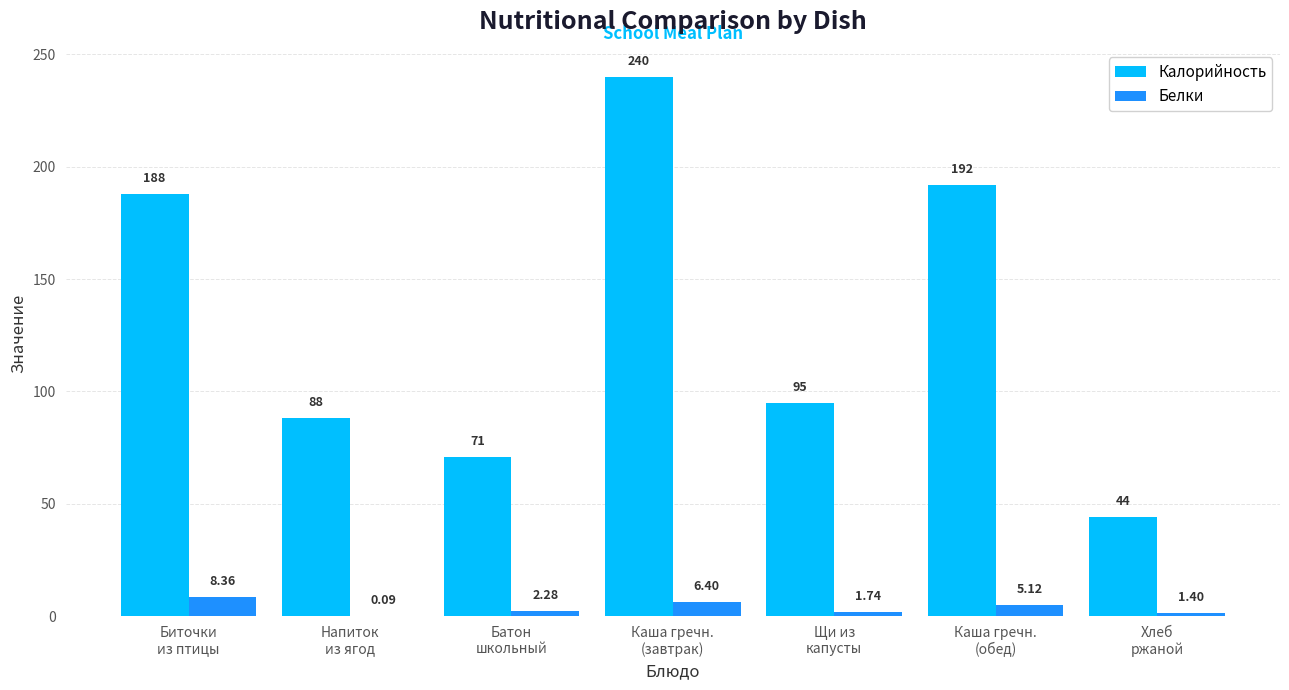

What is the sum of all Калорийность values?

918.0